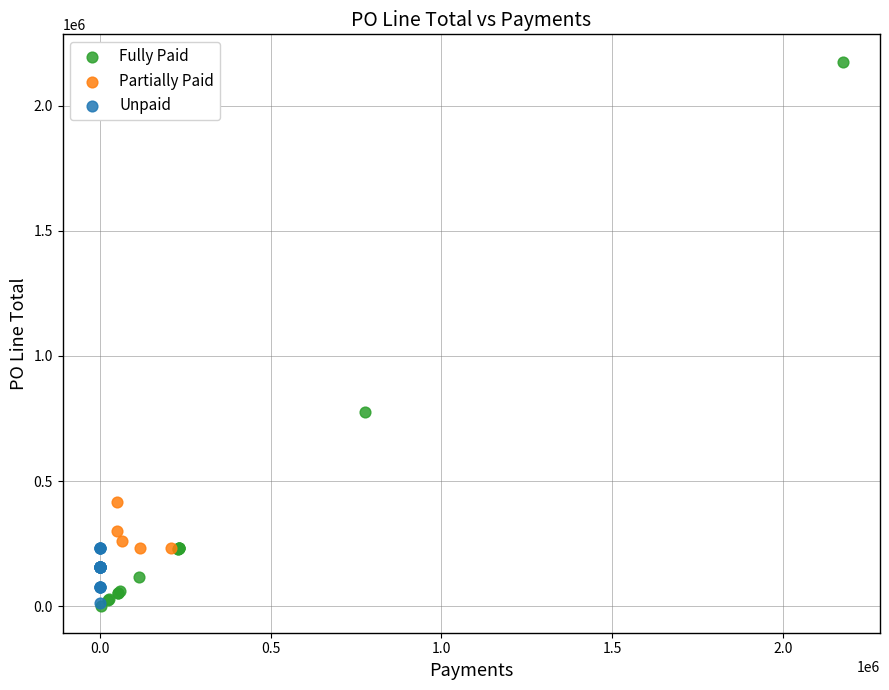

Which series has the largest Y range (max minus min)?

Fully Paid